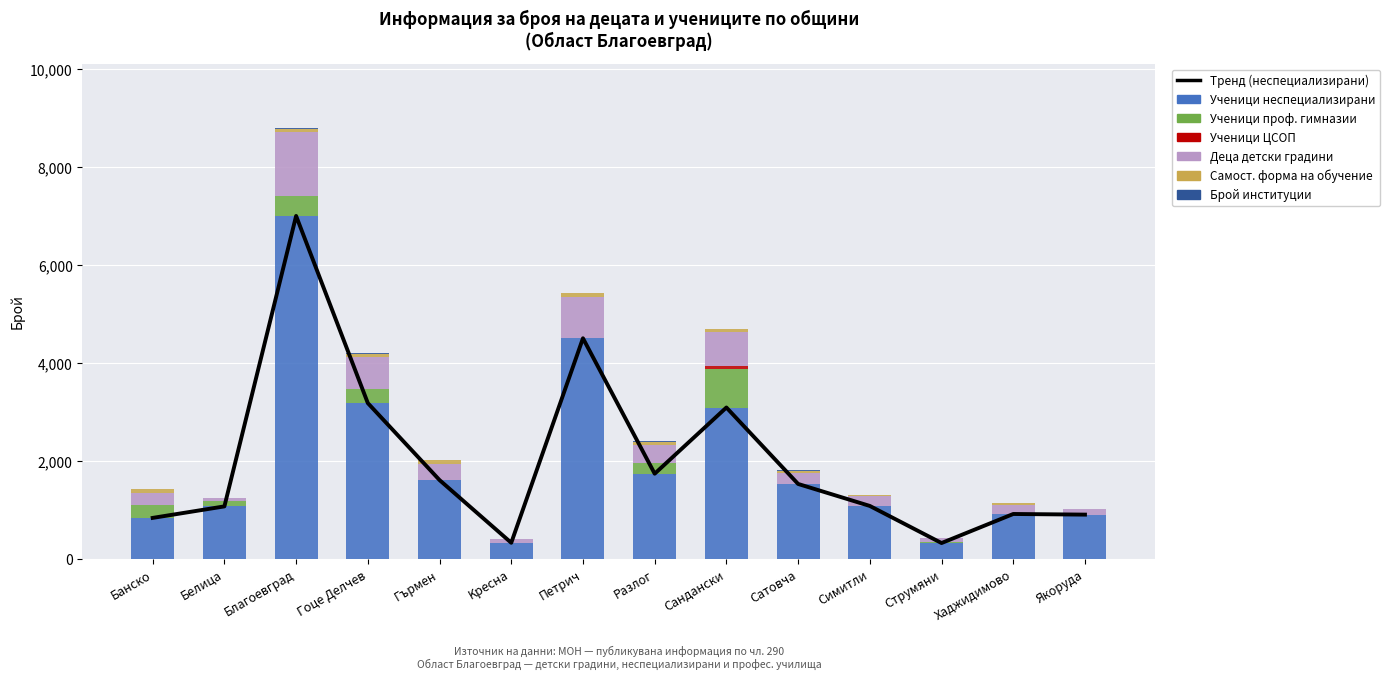

What is the total value across all series at Cтрумяни?

432